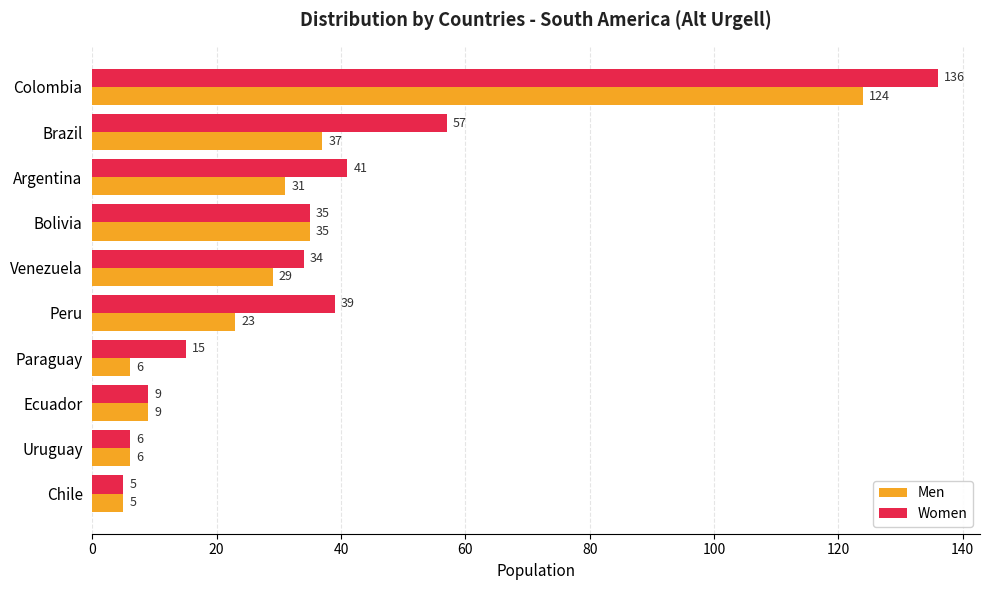

At which category is the sum across all series the highest?

Colombia